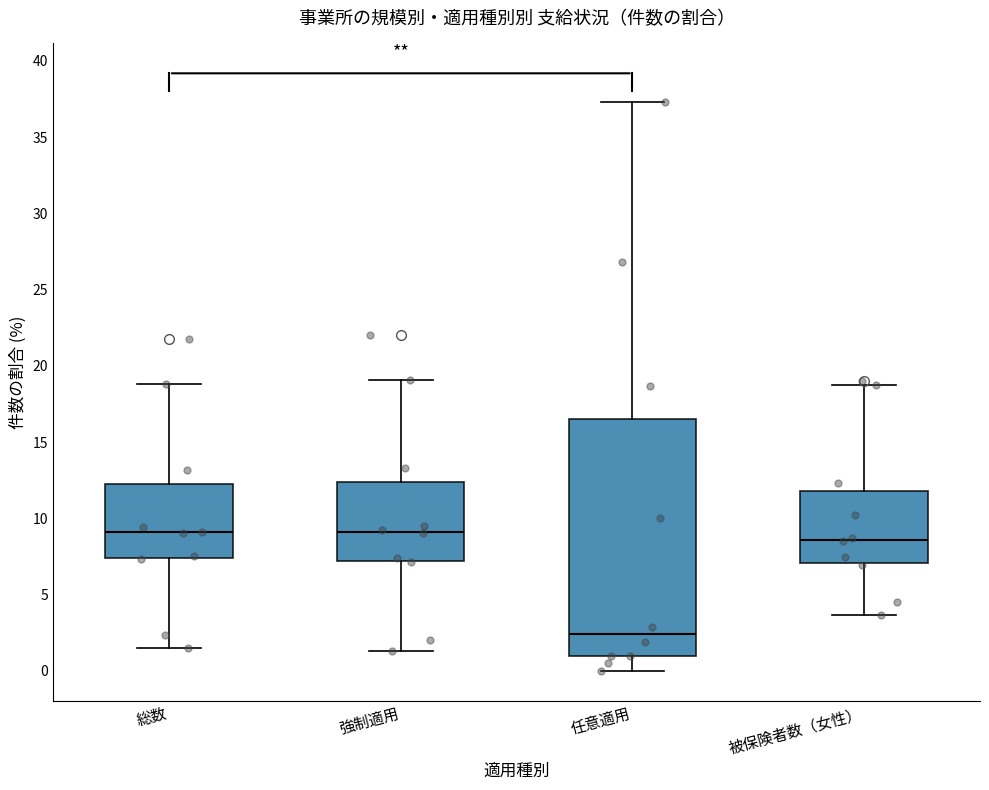

Which box has the lowest median line?

任意適用